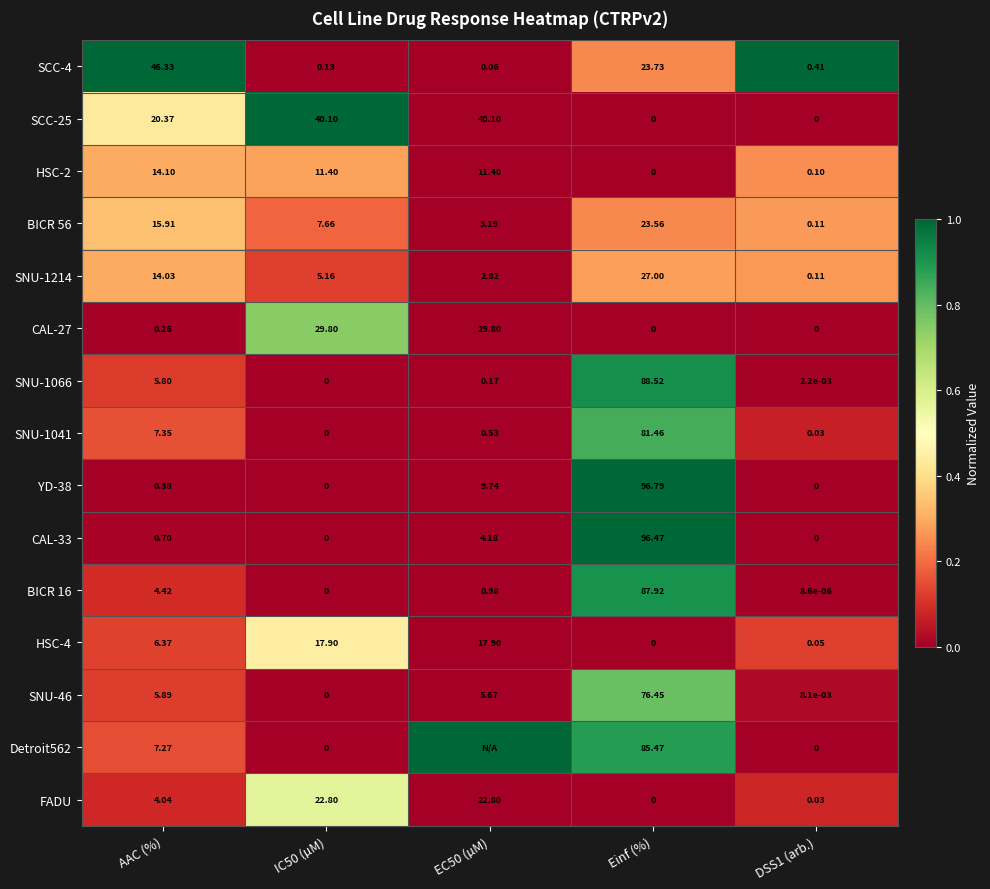

What is the maximum value shown in the chart?

1.0